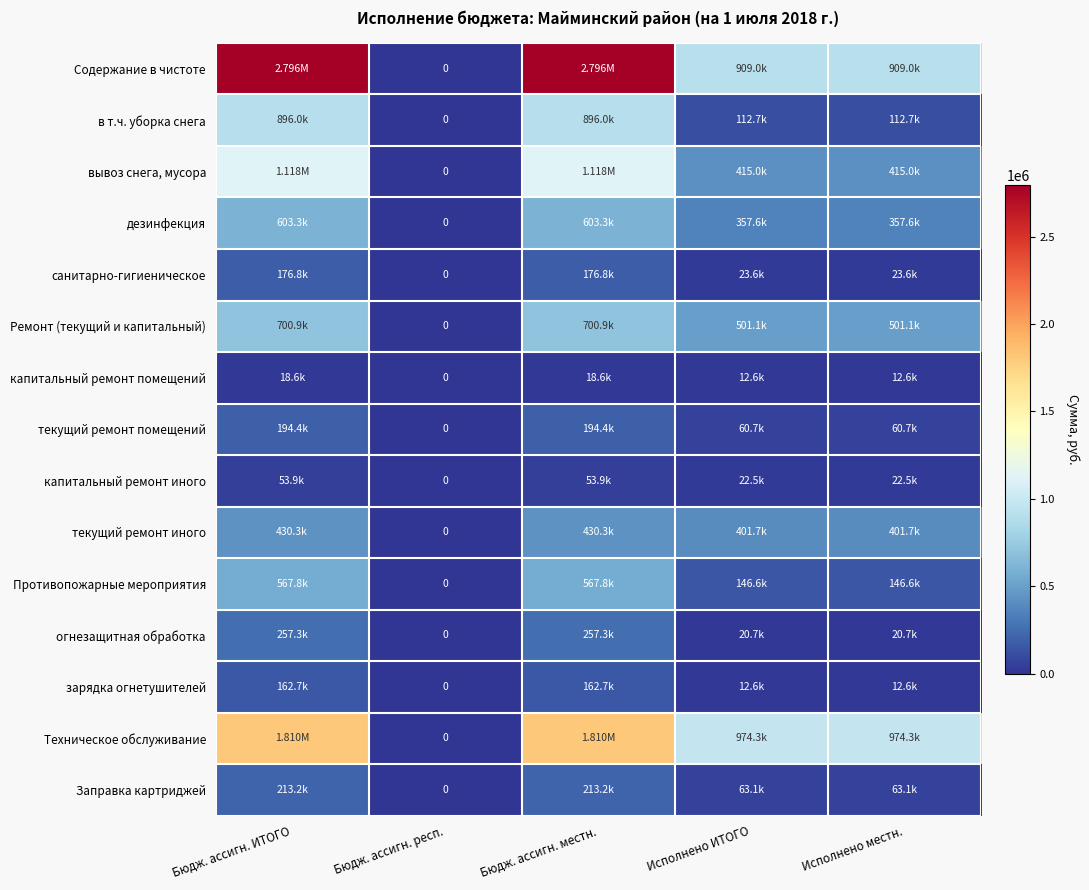

Which series has the widest spread of values?

Содержание в чистоте